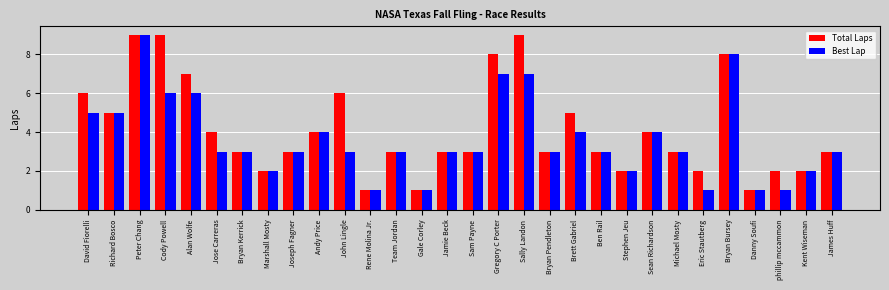

List the series in order of their overall mean, highest first.

Total Laps, Best Lap